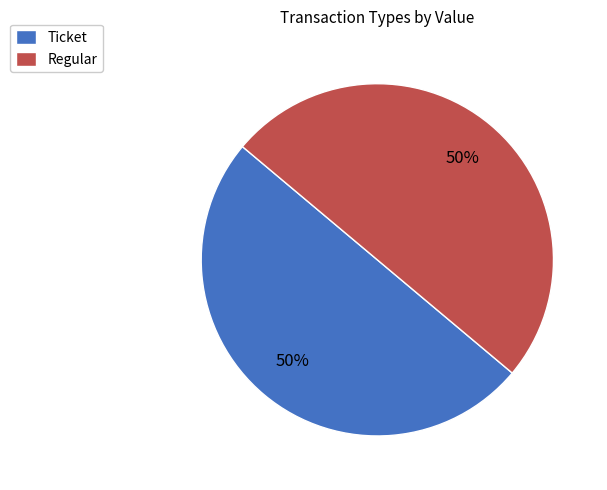

To the nearest percent, what is the average slice percentage?

50%